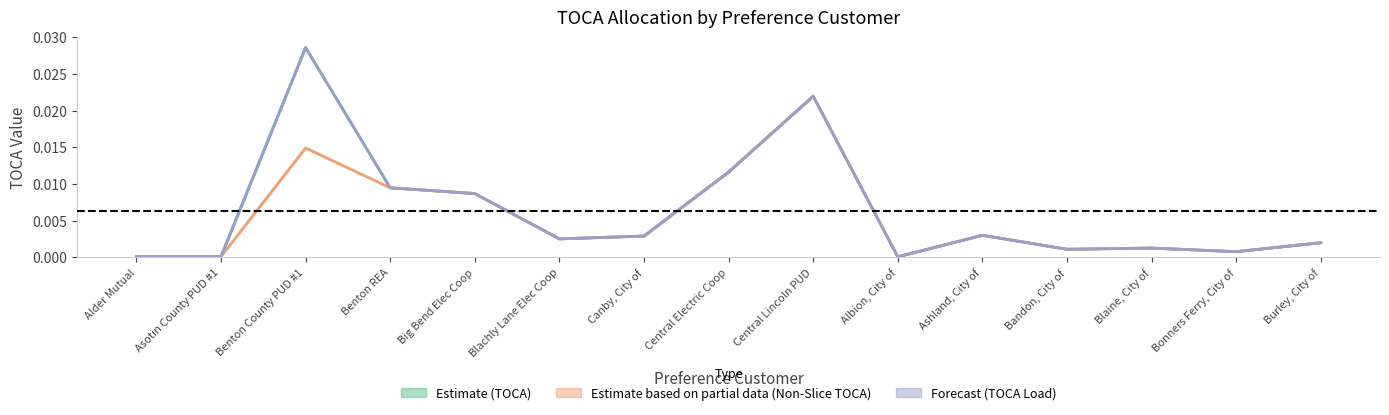

Which category has the highest value across all series?

Benton County PUD #1